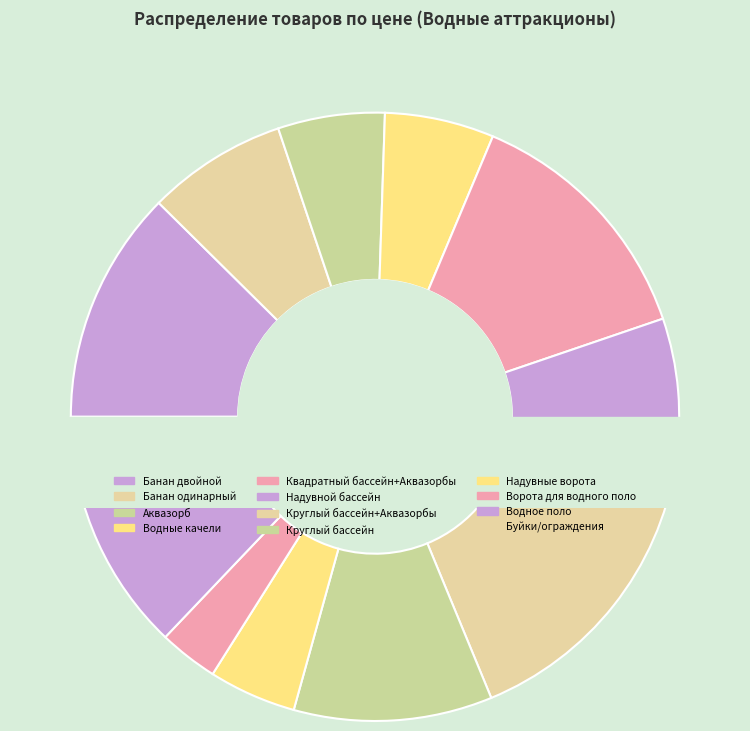

Which category has the smallest portion of the pie?

Буйки, ограждения, поплавки